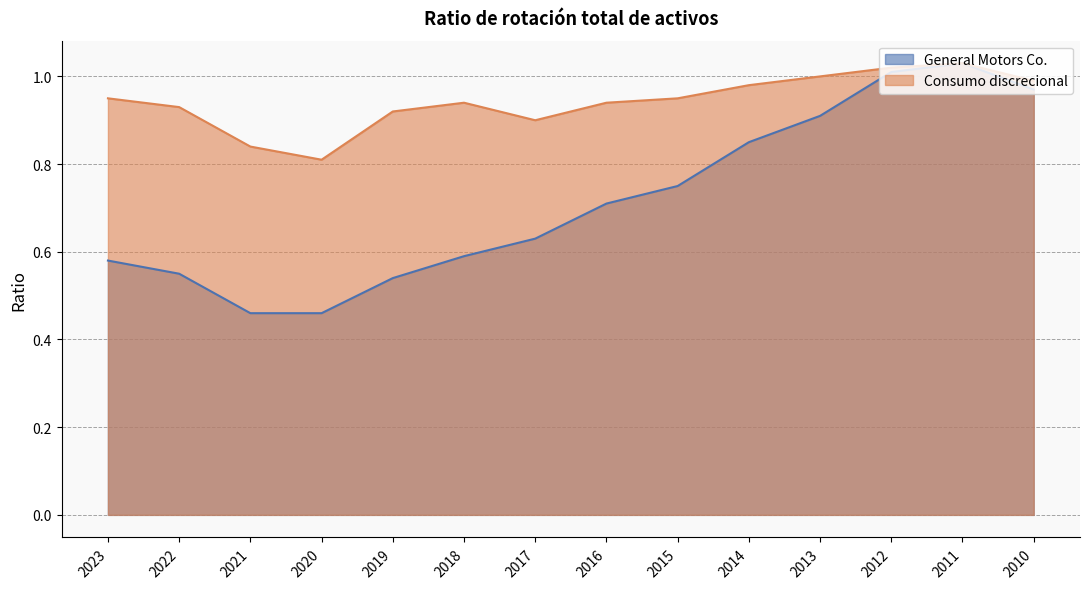

List the series in order of their peak value, highest first.

General Motors Co., Consumo discrecional